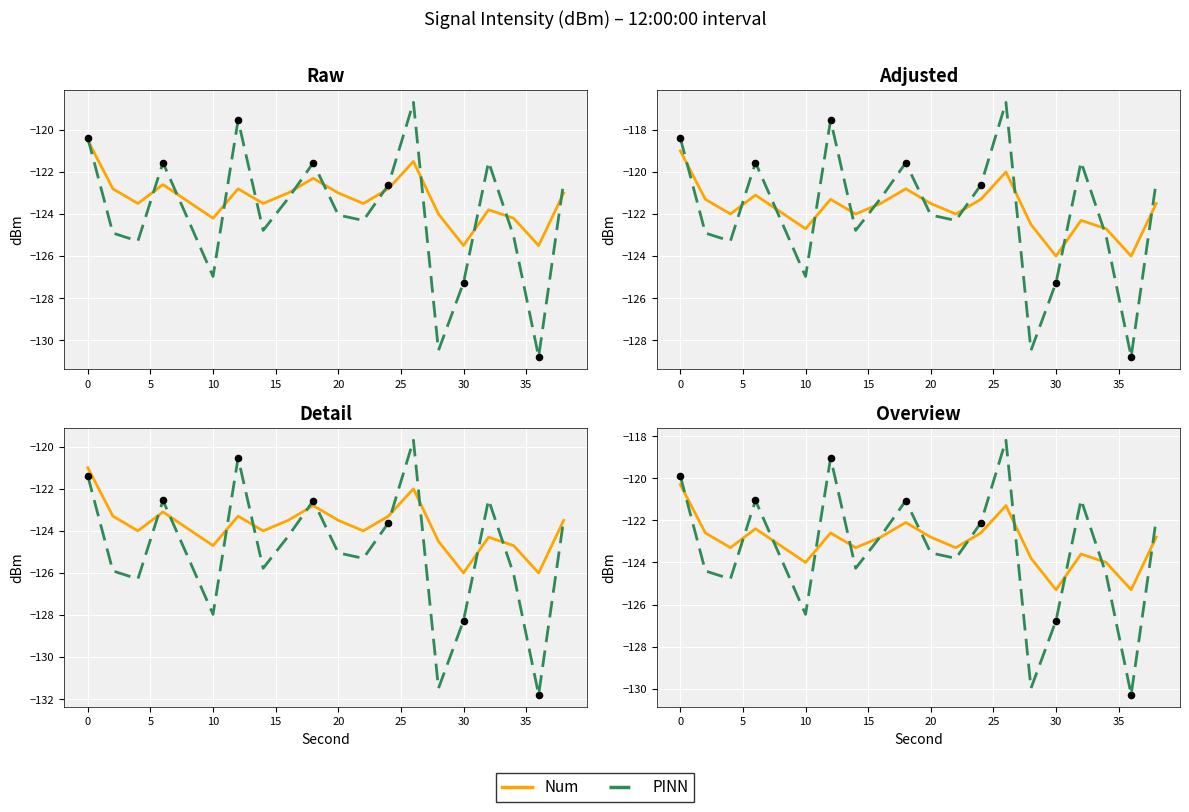

What is the total value across all series at 15?

-247.0